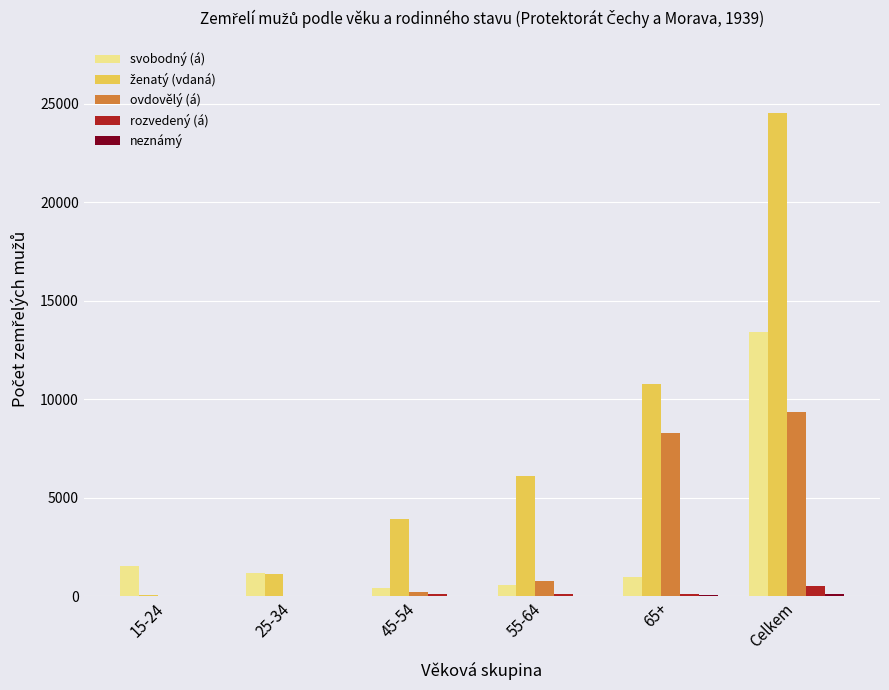

What is the maximum value shown in the chart?

24506